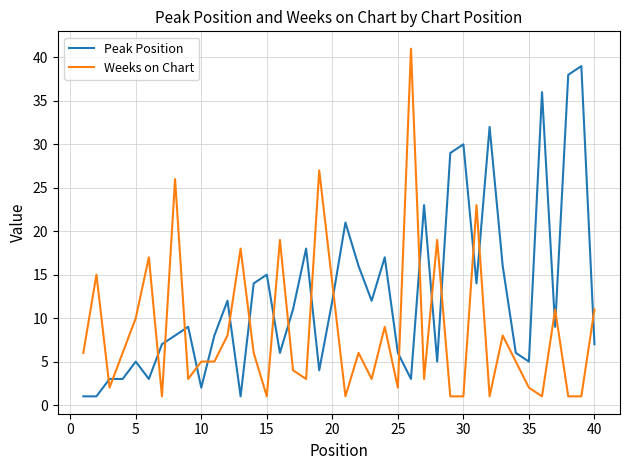

What is the greatest value displayed?

41